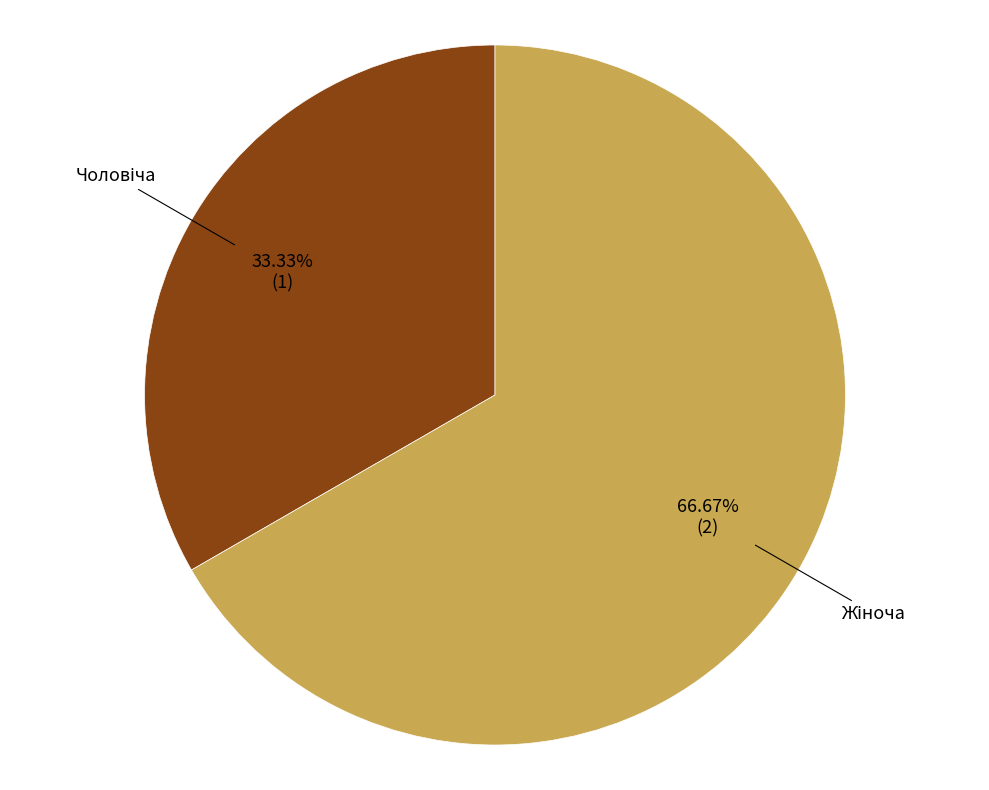

Is there any slice that represents more than half of the pie?

Yes